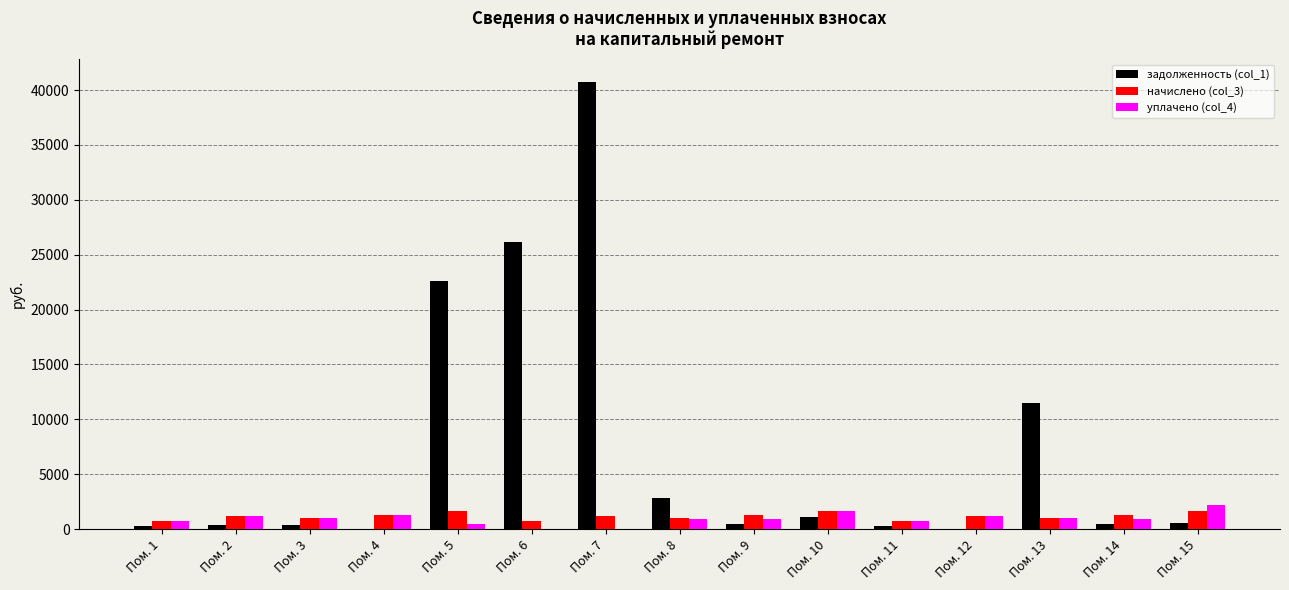

Where is задолженность (col_1) nearest to the value 20385?

Пом. 5